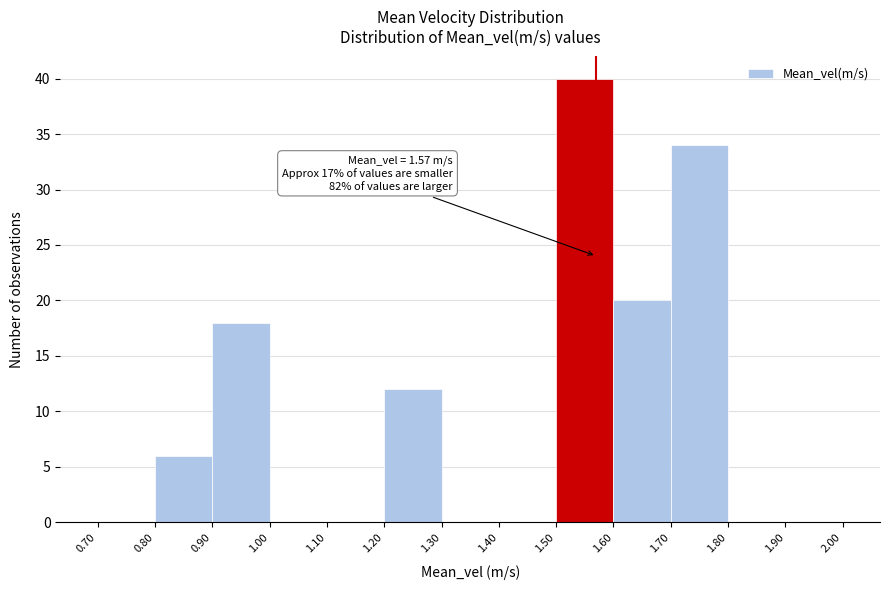

Over which range of the x-axis is the bar tallest?

1.50 to 1.60